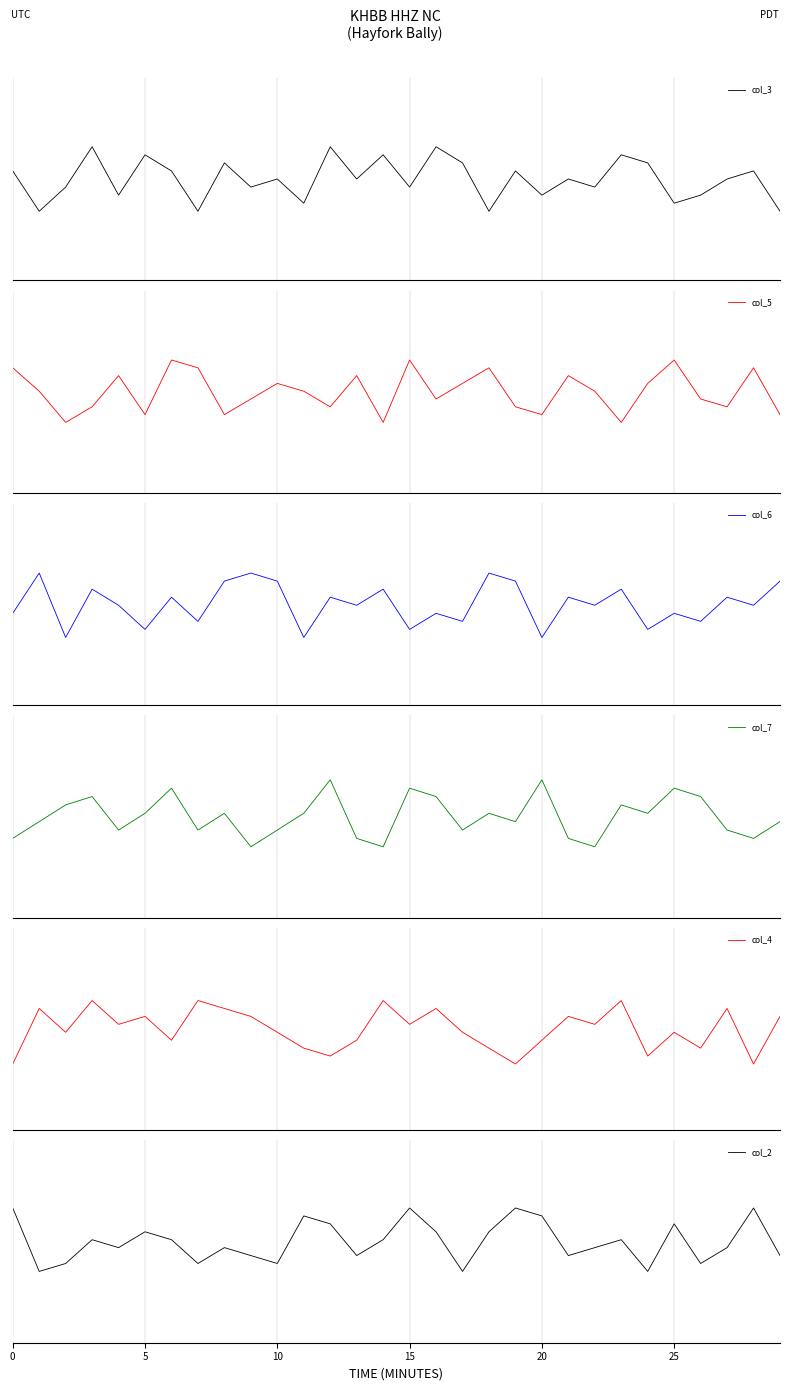

True or false: col_6 and col_5 cross at least once.

False